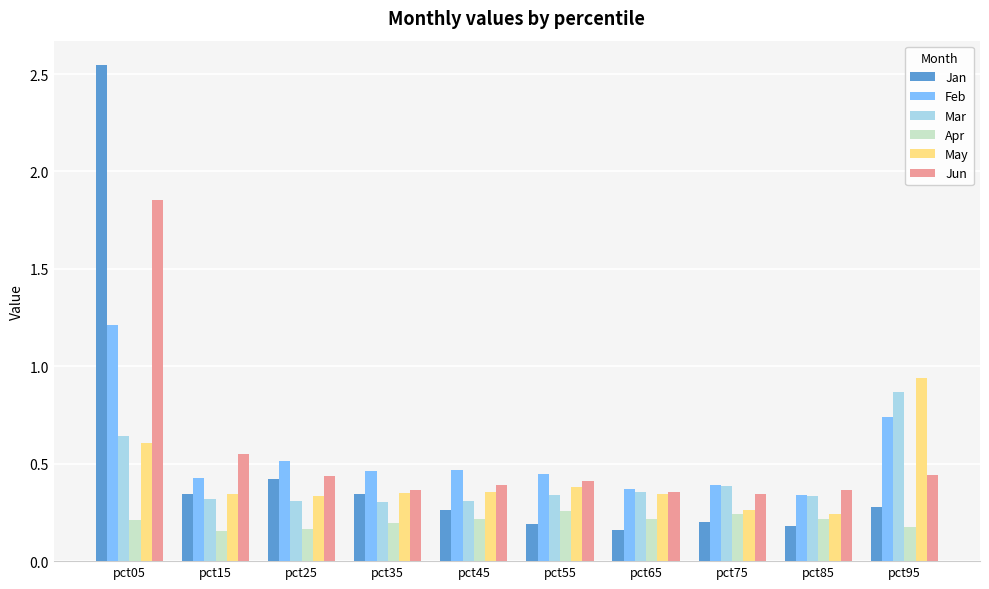

Does the chart contain any negative values?

No